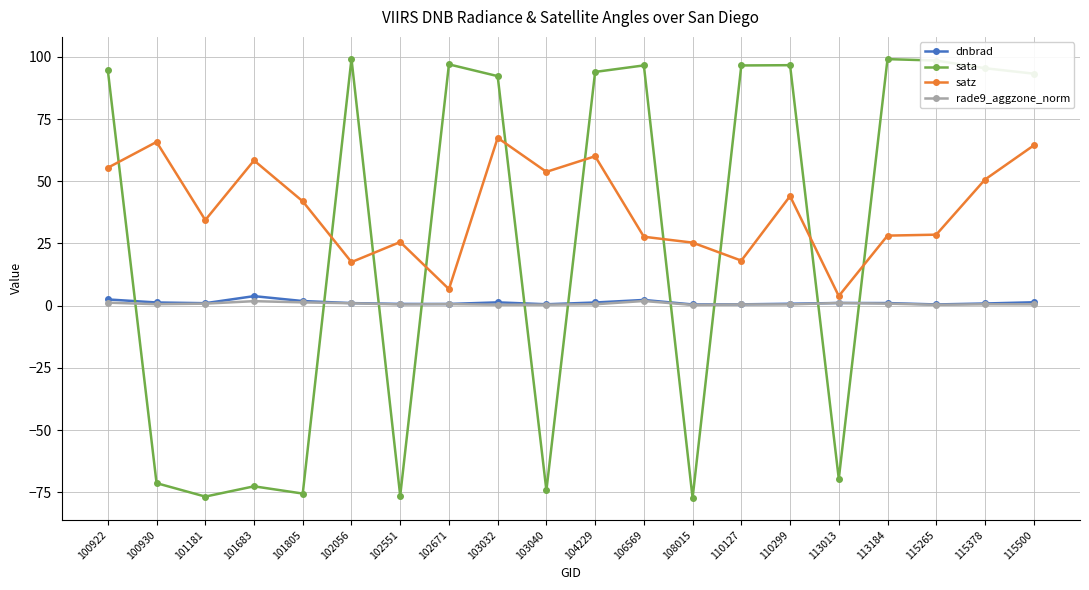

Is this an area chart (filled region under the line)?

No